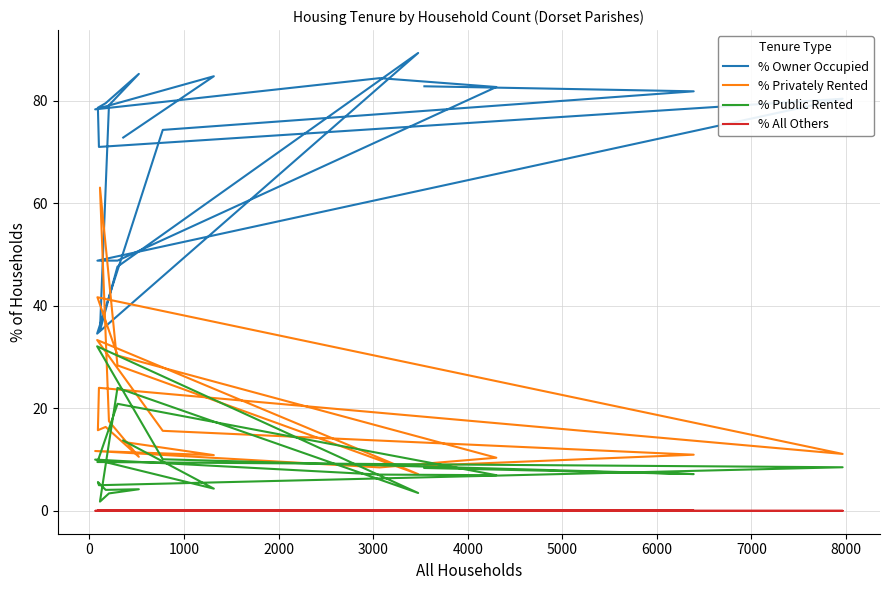

What is the approximate value of % Privately Rented at 1000?

11.7